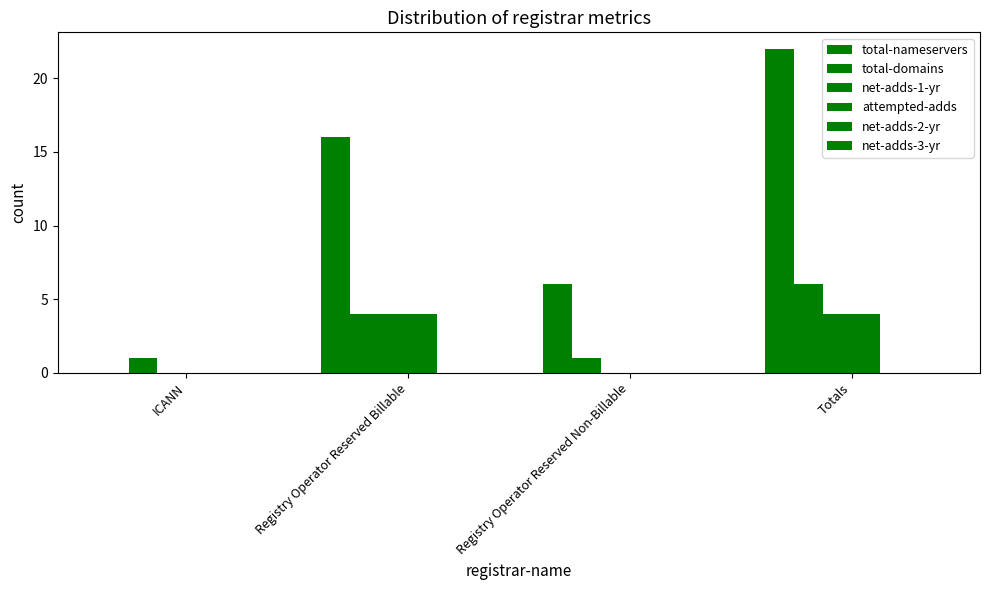

What is the difference between the highest and lowest values at Registry Operator Reserved Non-Billable?

6